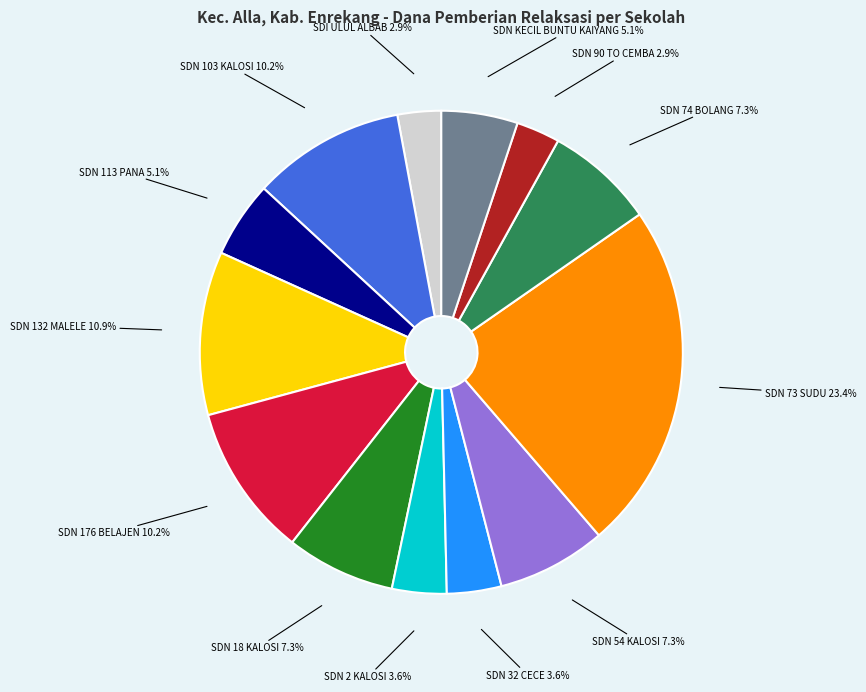

Does any single category account for the majority?

No